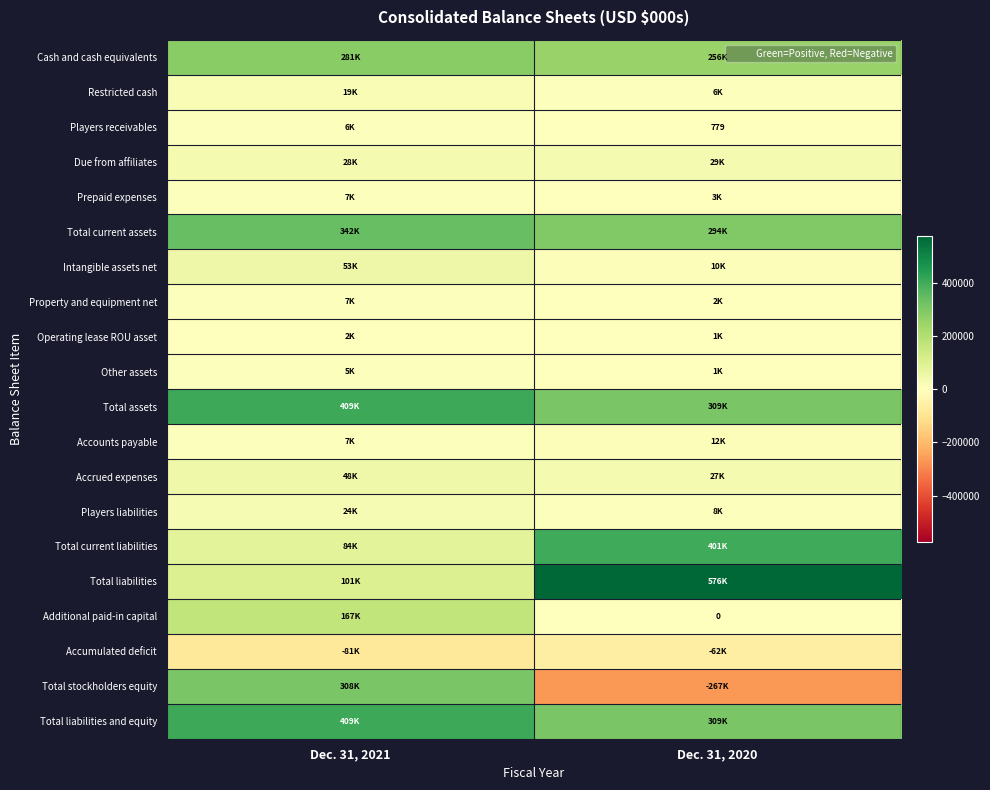

True or false: Total stockholders equity has a value of -267329 at Dec. 31, 2020.

True